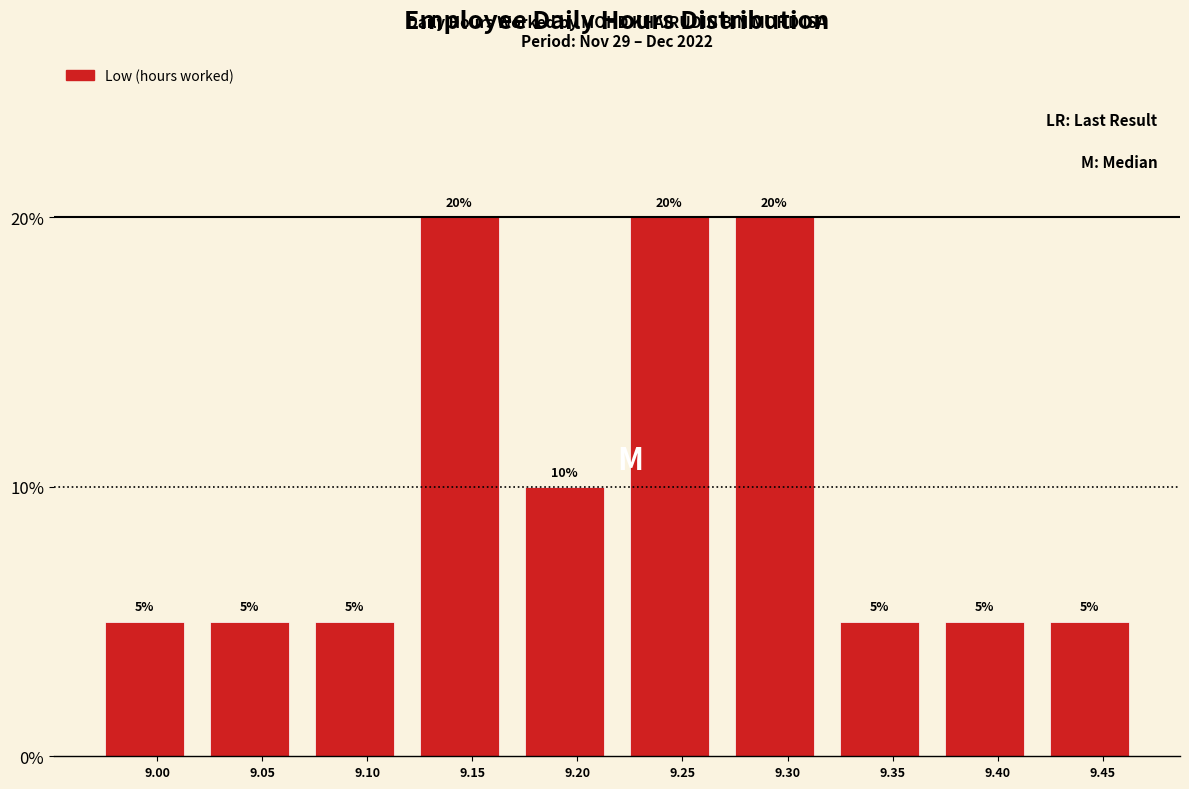

Reading left to right, extract all data points from this chart.

9.00=5	9.05=5	9.10=5	9.15=20	9.20=10	9.25=20	9.30=20	9.35=5	9.40=5	9.45=5